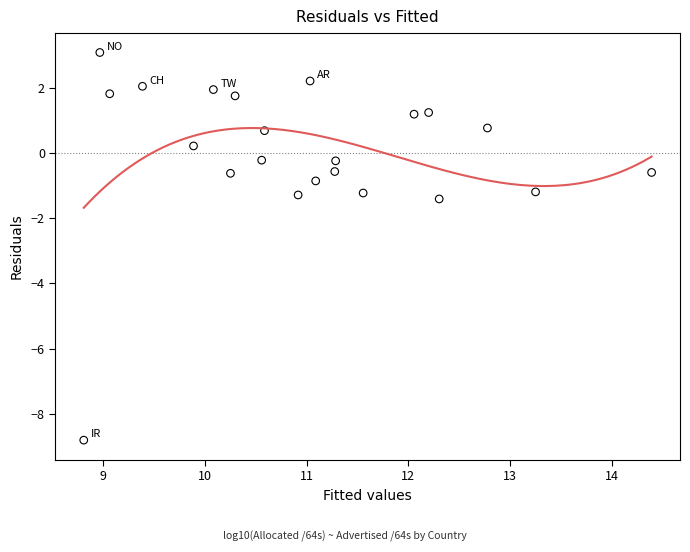

What is the range of Y values (max minus min)?

11.9